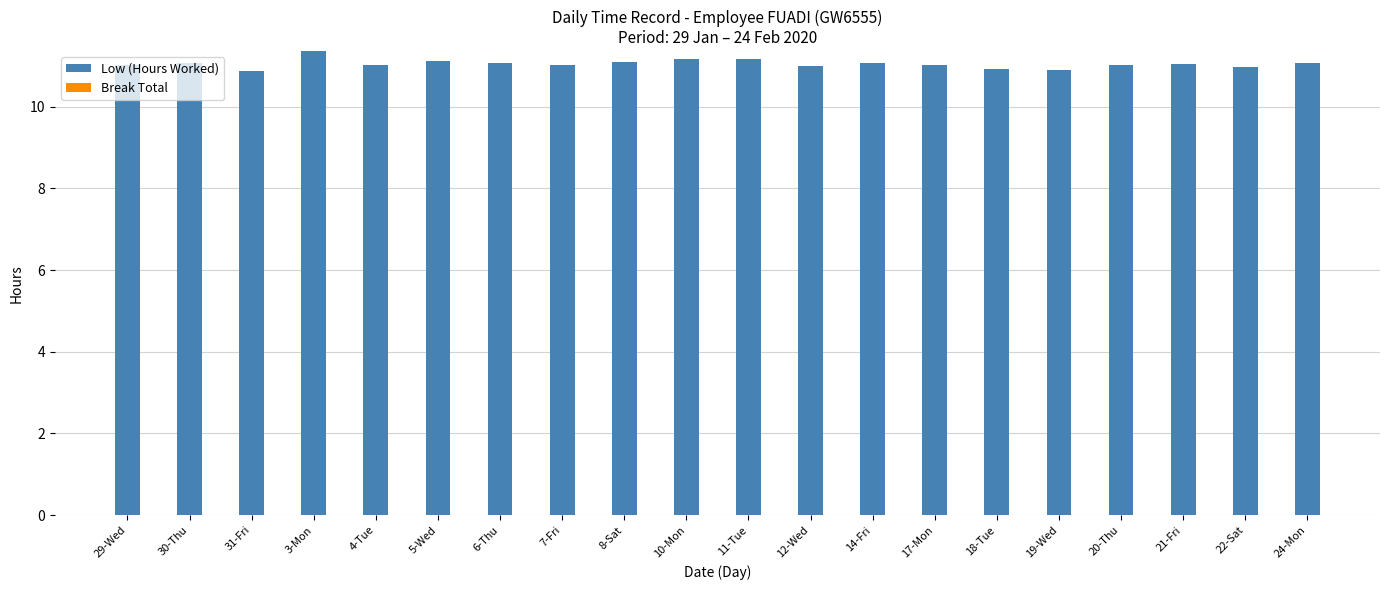

What is the sum of the values at 31-Fri and 19-Wed?

21.8